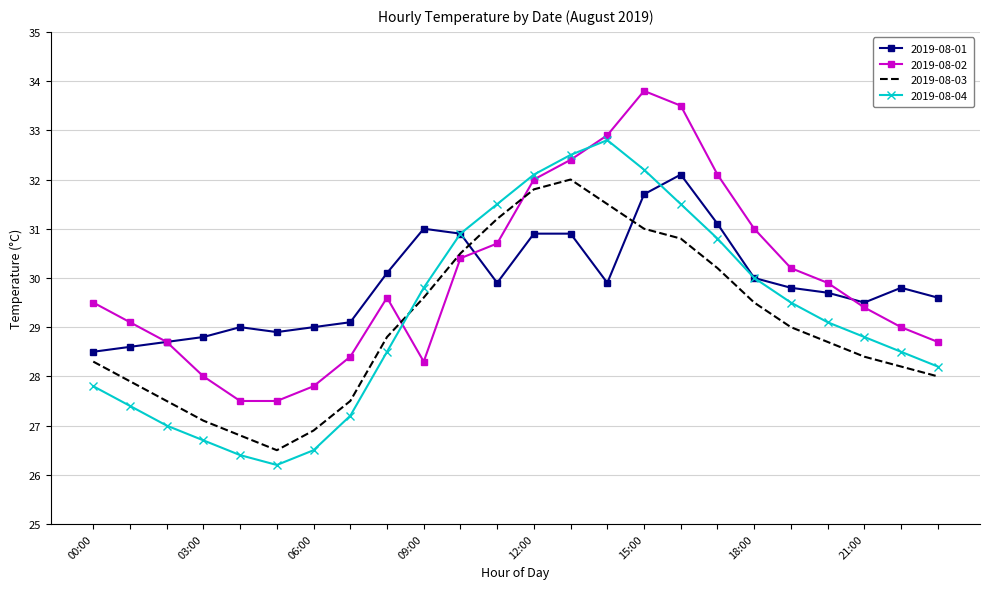

True or false: 2019-08-03 and 2019-08-02 cross at least once.

True